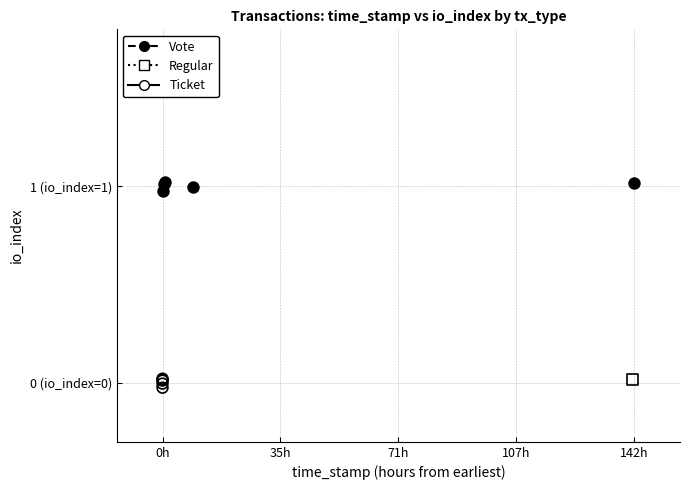

What are all the series names shown in the legend?

Vote, Regular, Ticket